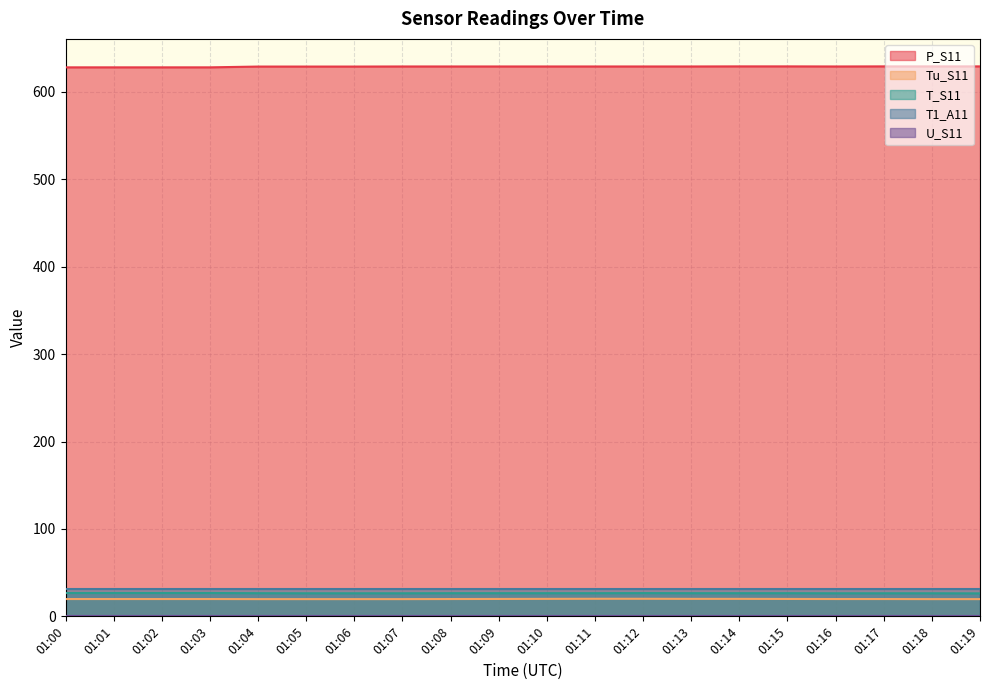

Count the T_S11 values in the range 26 to 27.

20